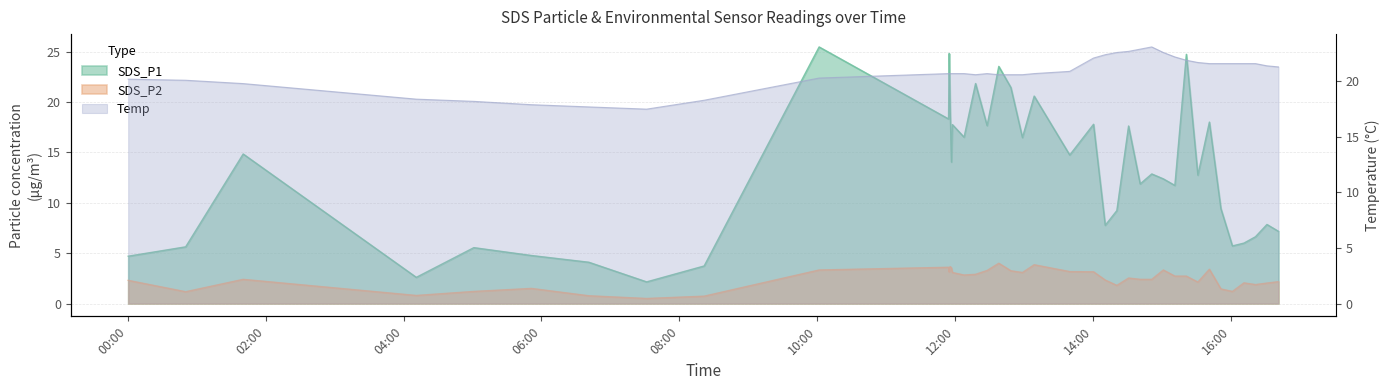

Which series has the largest range (max minus min)?

SDS_P1